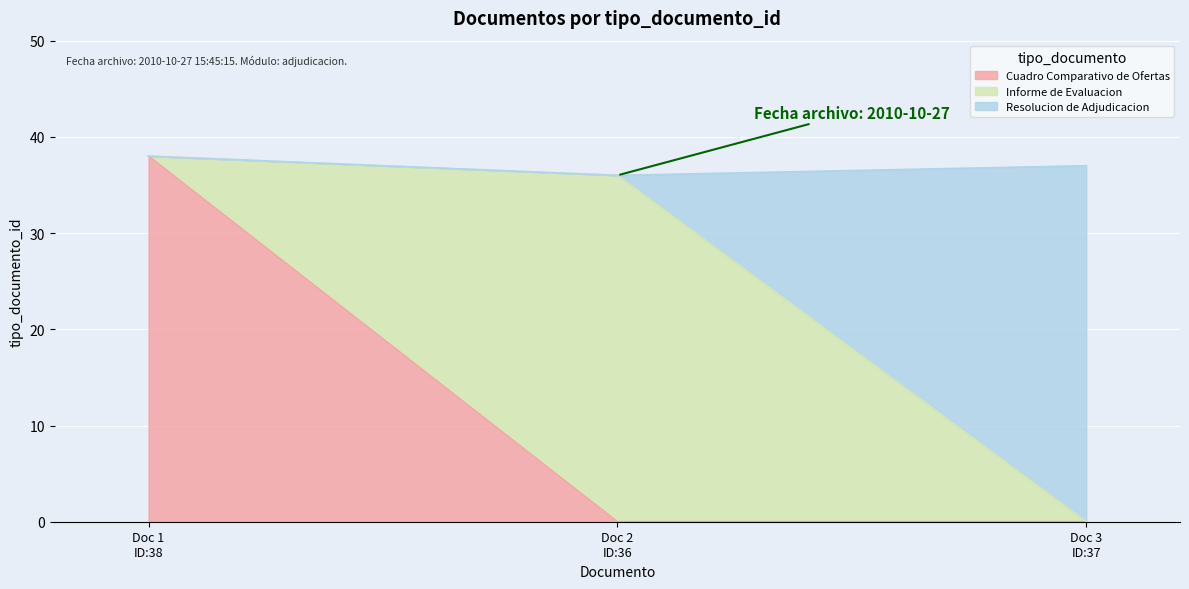

How many lines are shown in the chart?

3